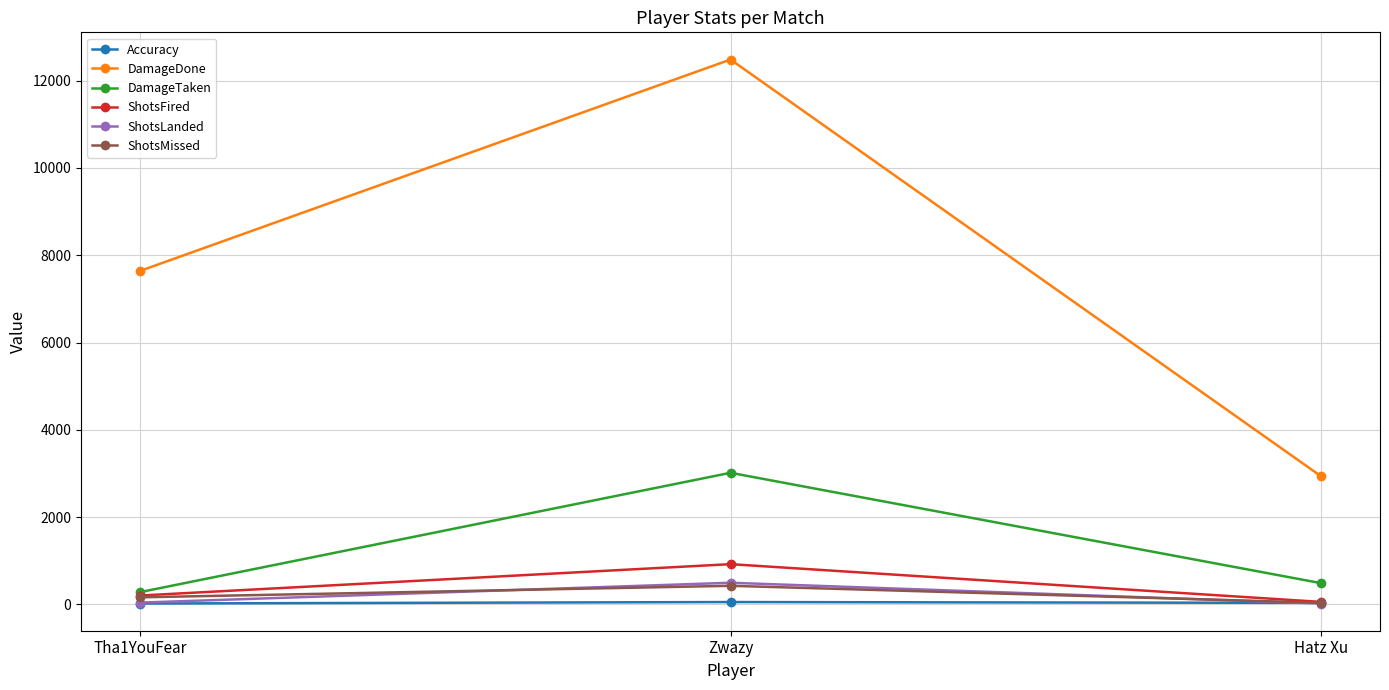

Which category has the highest value in the ShotsLanded series?

Zwazy